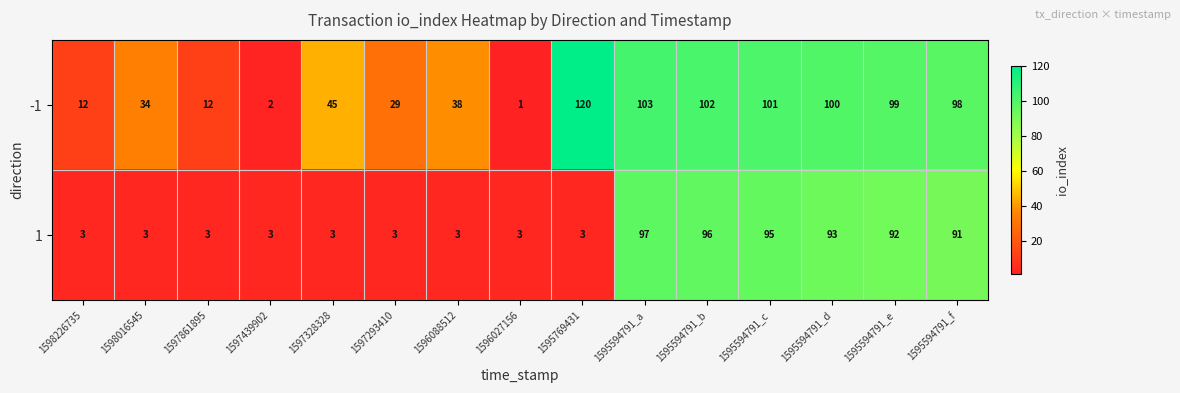

Reading left to right, transcribe all the data shown in this chart.

-1: 1598226735=12	1598016545=34	1597861895=12	1597439902=2	1597328328=45	1597293410=29	1596088512=38	1596027156=1	1595769431=120	1595594791_a=103	1595594791_b=102	1595594791_c=101	1595594791_d=100	1595594791_e=99	1595594791_f=98
1: 1598226735=3	1598016545=3	1597861895=3	1597439902=3	1597328328=3	1597293410=3	1596088512=3	1596027156=3	1595769431=3	1595594791_a=97	1595594791_b=96	1595594791_c=95	1595594791_d=93	1595594791_e=92	1595594791_f=91